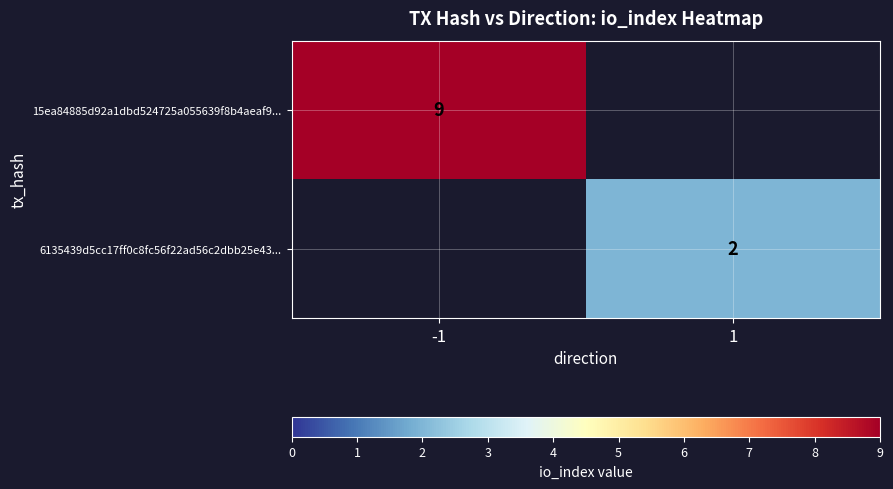

The 6135439d5cc17ff0c8fc56f22ad56c2dbb25e43... series shows 4 at 1. True or false?

False